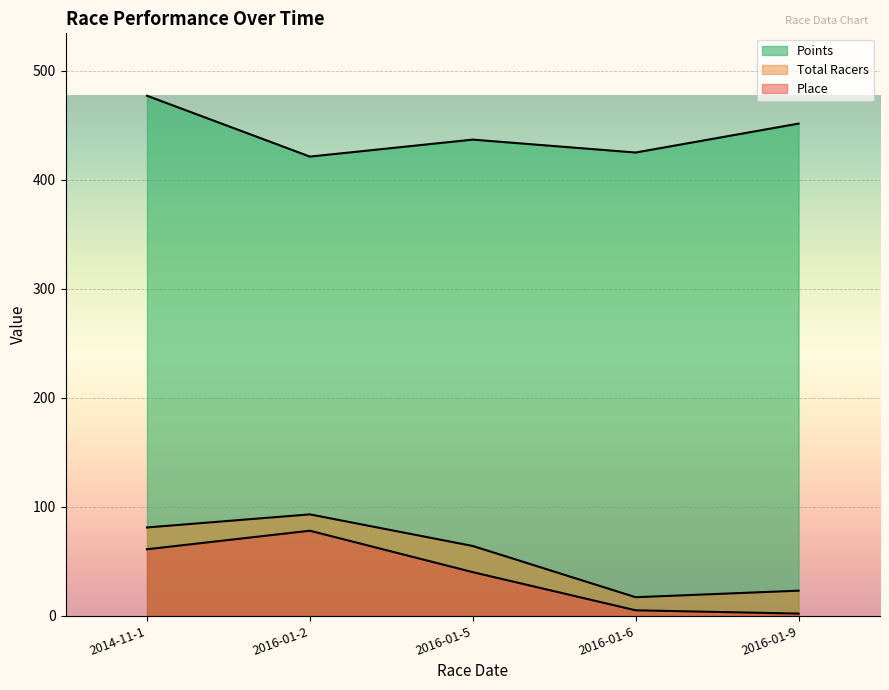

What is the greatest value displayed?

477.0